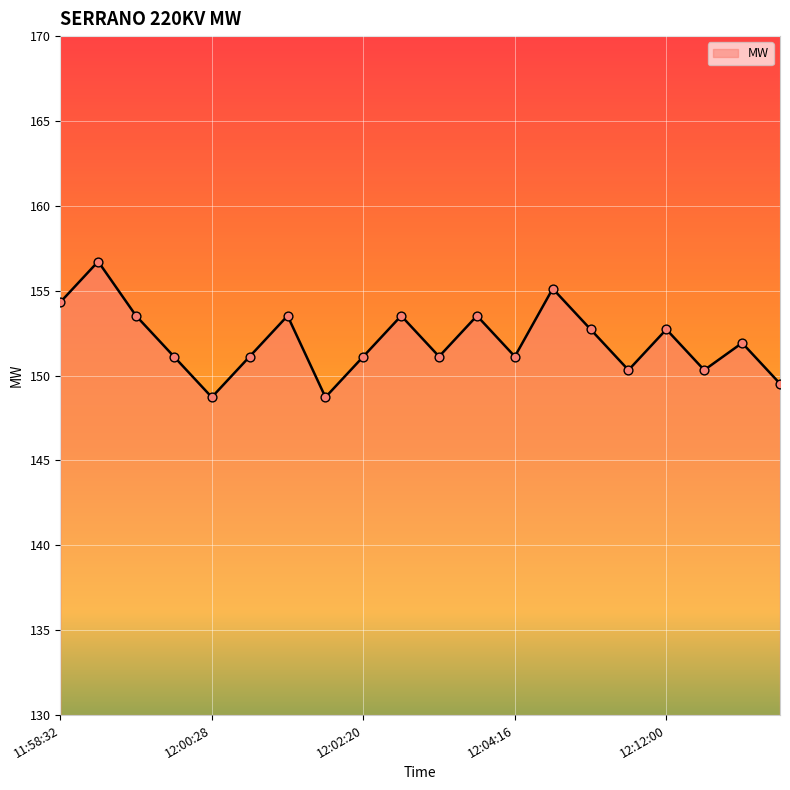

What is the minimum value shown in the chart?

148.7